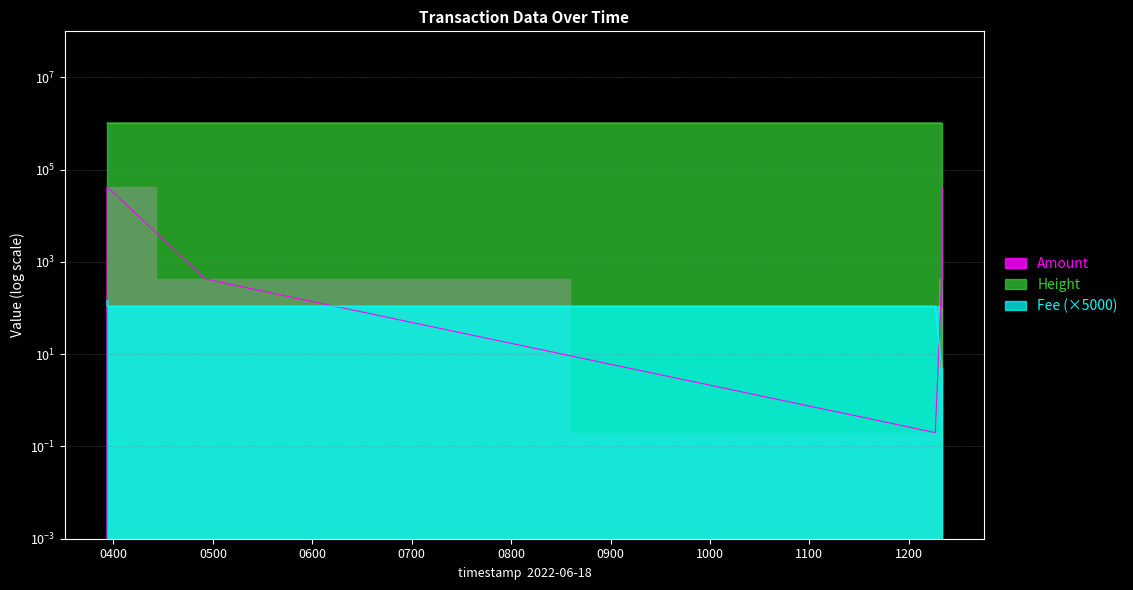

List the labels in order of Amount value, smallest first.

2022-06-18 03:56:05, 2022-06-18 12:16:00, 2022-06-18 12:19:57, 2022-06-18 12:19:57, 2022-06-18 04:55:39, 2022-06-18 12:19:57, 2022-06-18 03:56:05